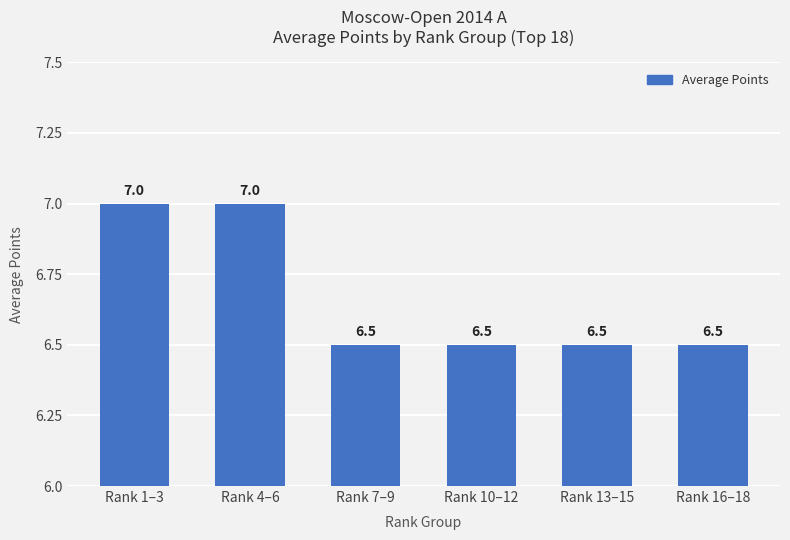

What is the greatest value displayed?

7.0